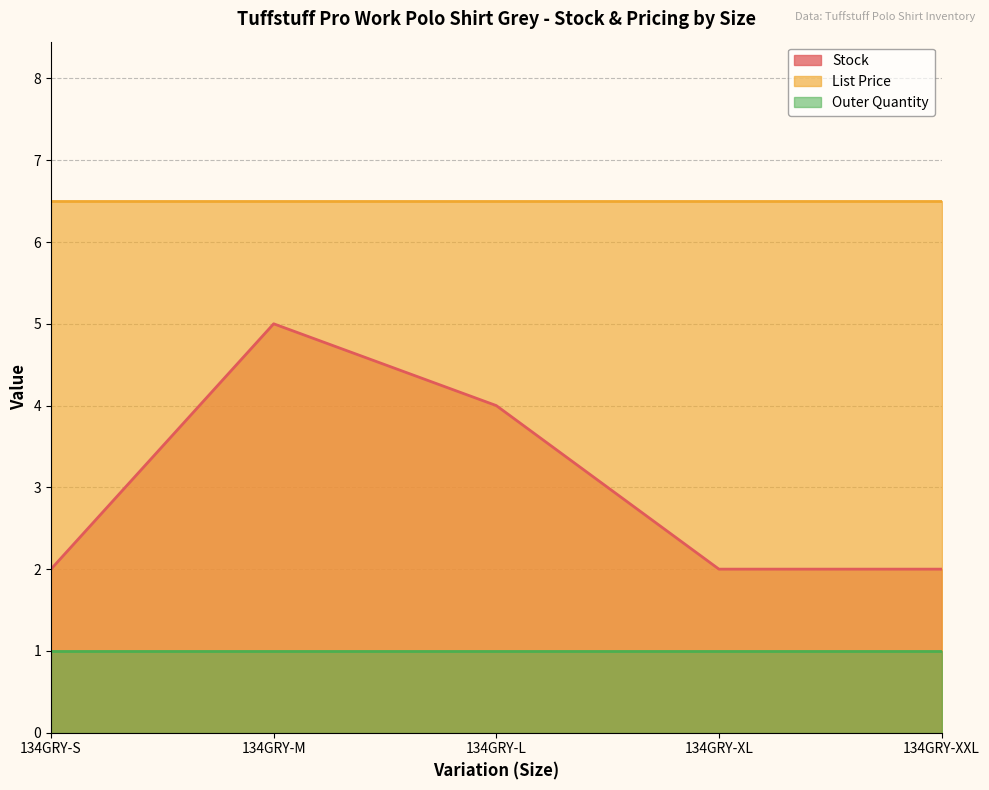

Is it true that Stock equals 0.6 at 134GRY-XL?

False